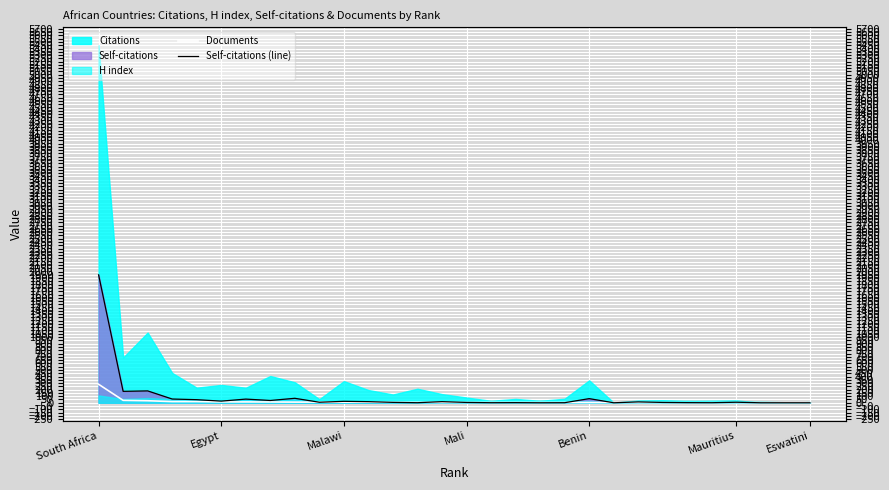

Which series ends up on top after the final intersection of Self-citations (line) and Documents?

Self-citations (line)